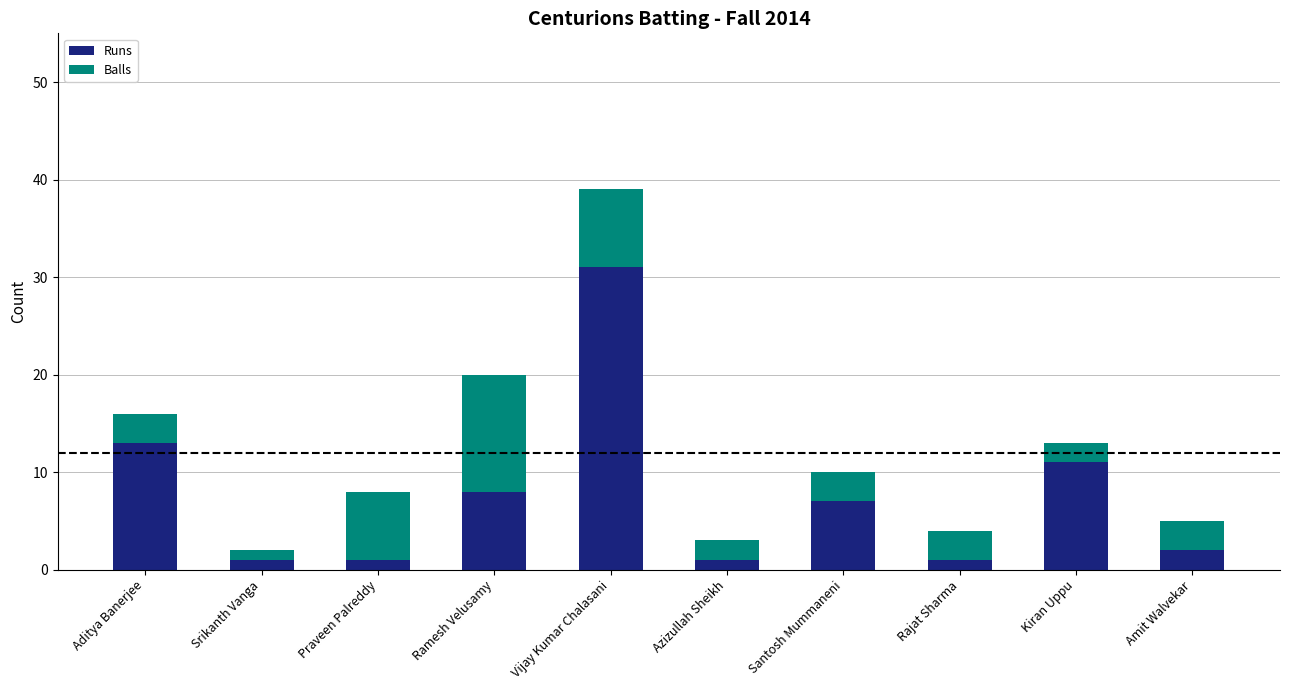

Reading left to right, list the values for the Runs series.

13	1	1	8	31	1	7	1	11	2